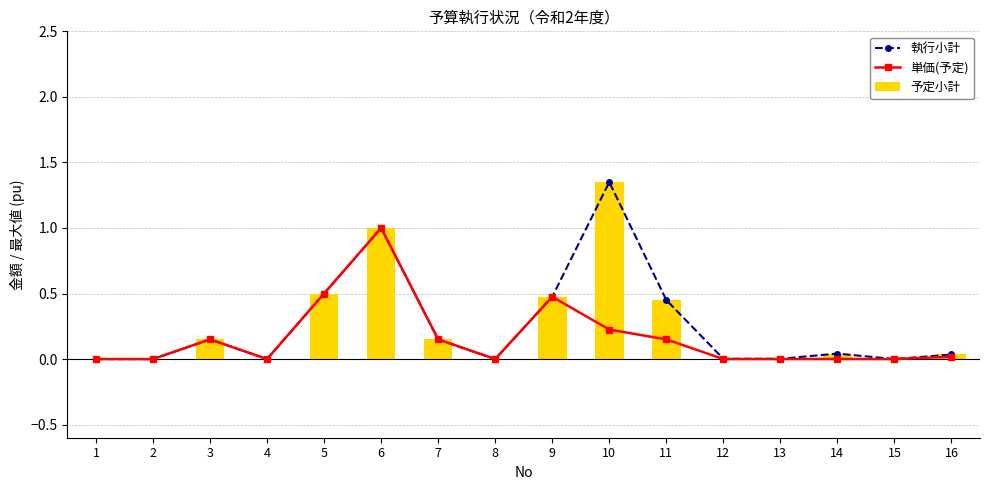

Rank the categories by 単価(予定) value from highest to lowest.

6, 5, 9, 10, 3, 7, 11, 16, 14, 12, 13, 1, 2, 4, 8, 15